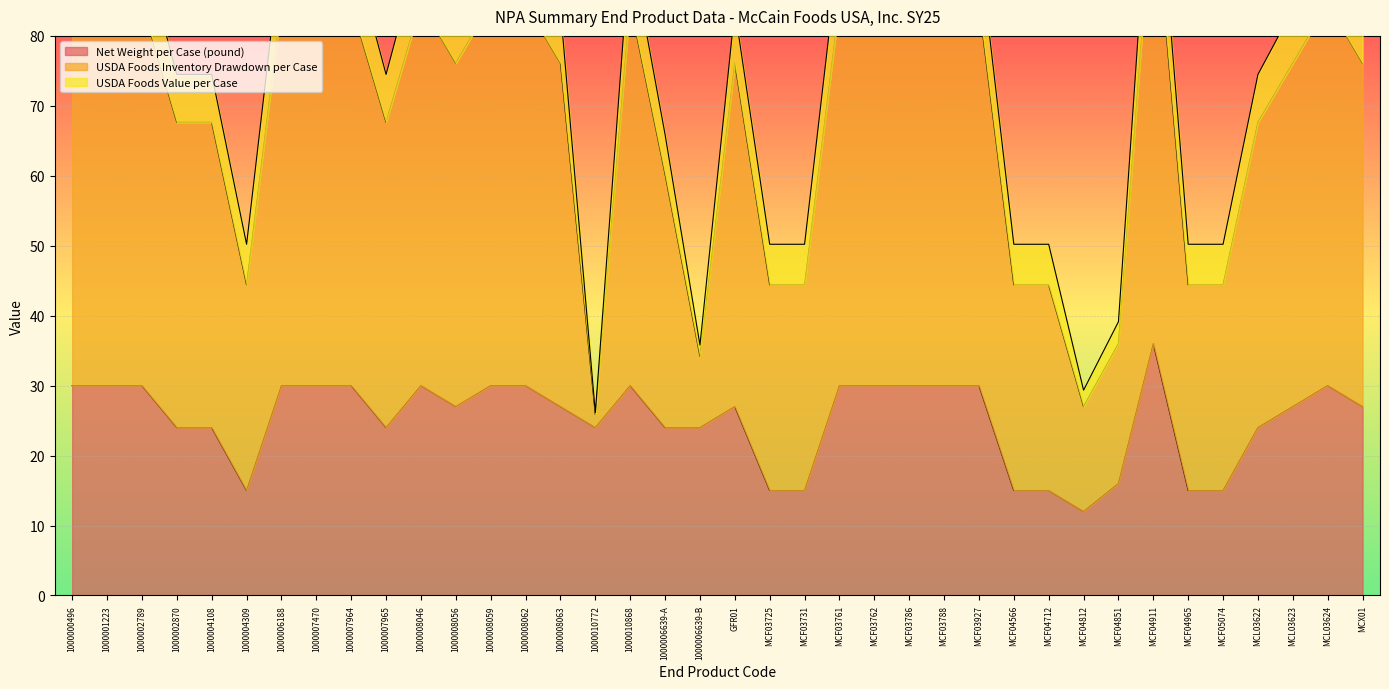

At which category does USDA Foods Inventory Drawdown per Case reach its first local peak?

1000008046